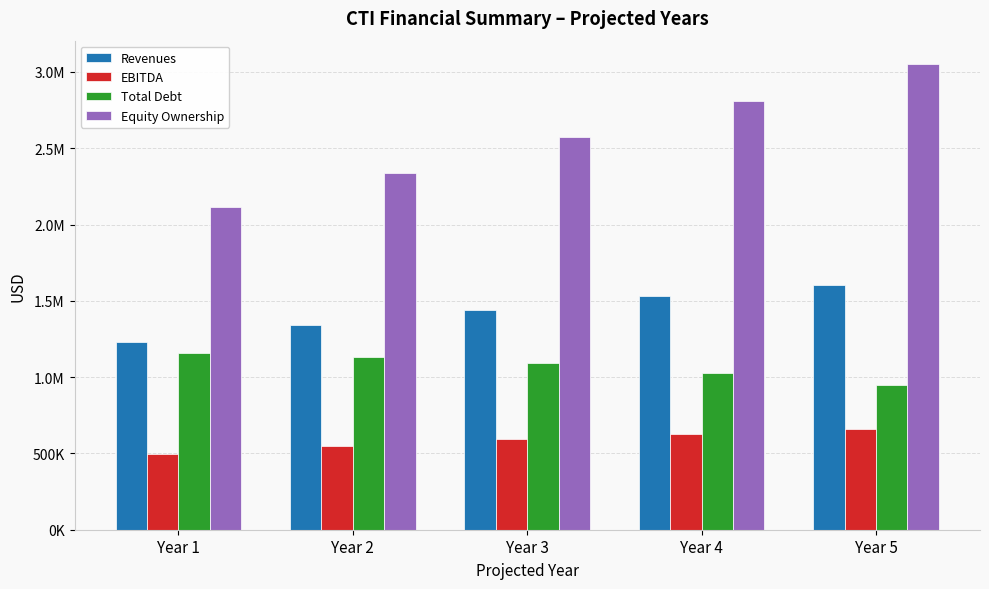

What is the minimum value shown in the chart?

493560.6